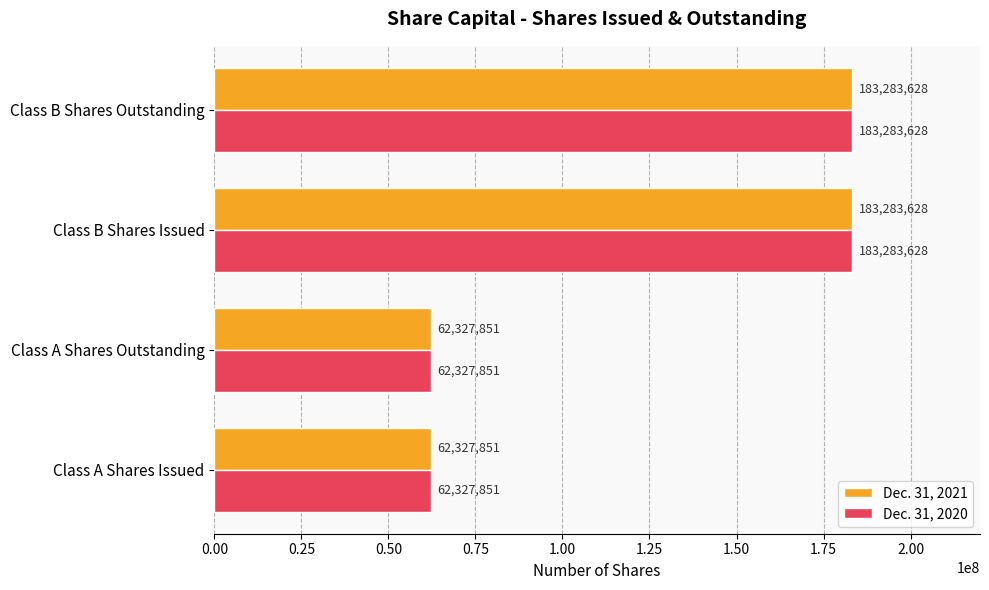

What is the greatest value displayed?

183283628